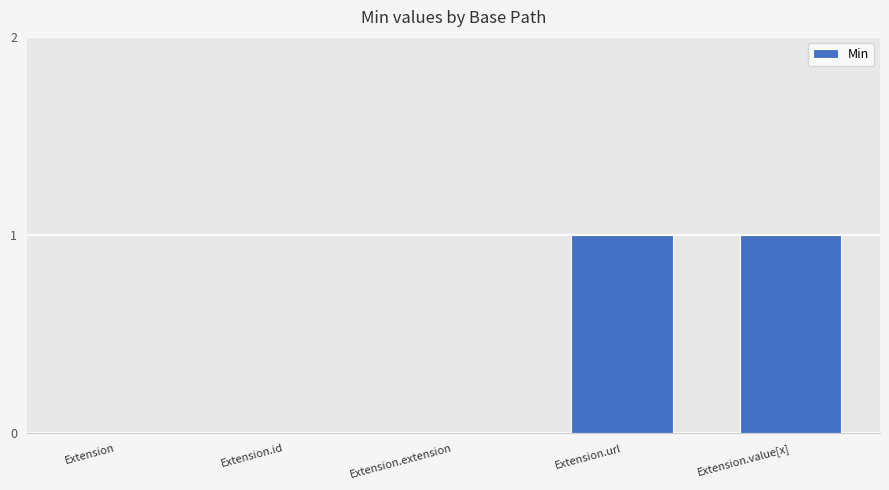

Is it true that the value at Extension.value[x] is 2?

False